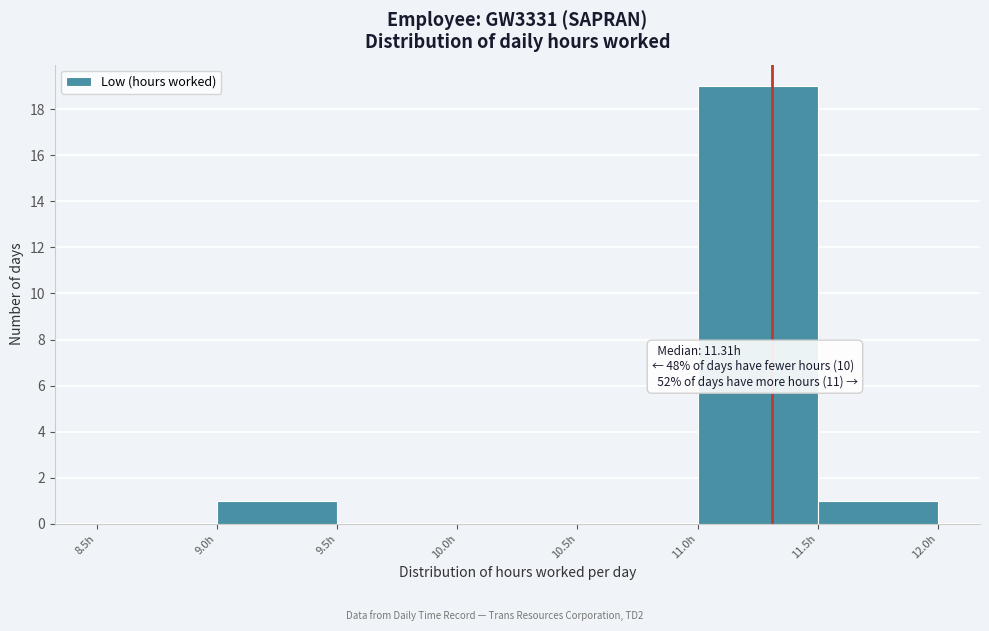

Which range on the x-axis has the tallest bar?

11.0 to 11.5